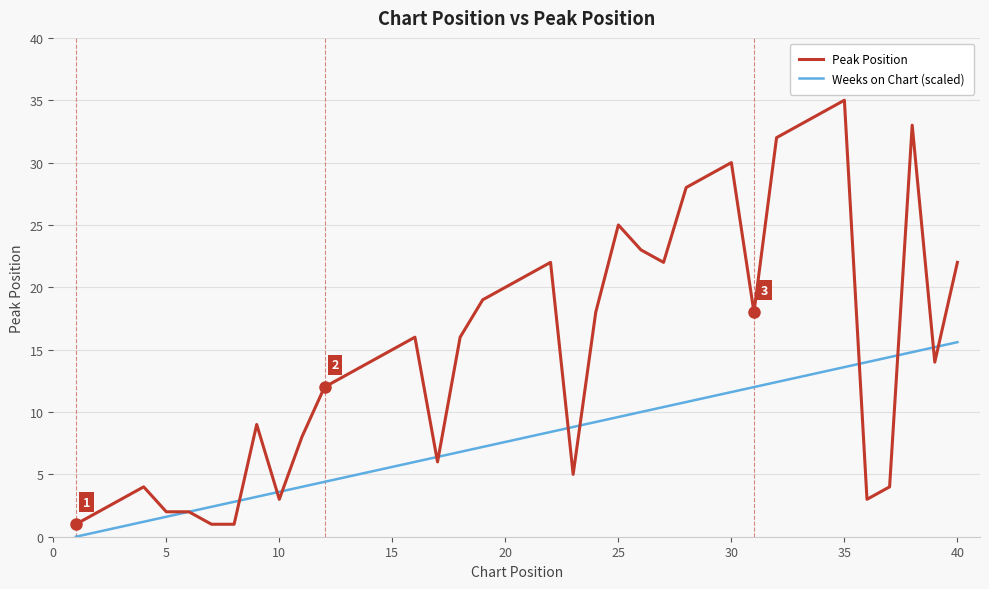

List the series in order of their peak value, highest first.

Peak Position, Weeks on Chart (scaled)